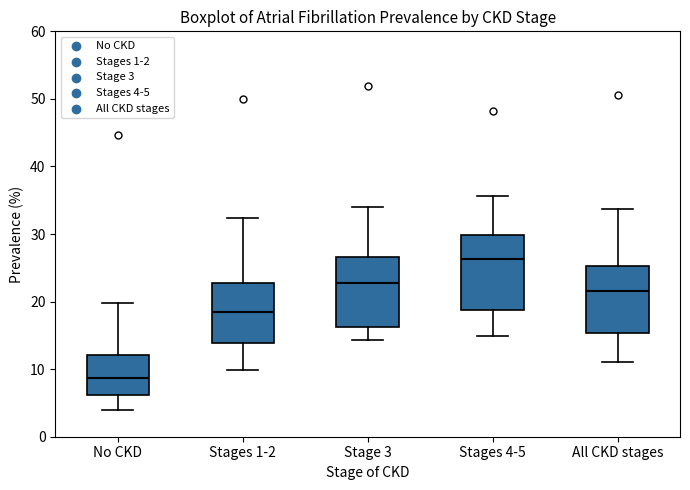

Reading left to right, transcribe this box plot: for each box, give where its median line is, the range the box spans, and where its two whiskers end, as read against the y-axis. The values are not printed on the chart, so give them approximately, as read against the axis.

No CKD: median 9, box 6 to 12, whiskers 4 to 20
Stages 1-2: median 19, box 14 to 23, whiskers 10 to 32
Stage 3: median 23, box 16 to 27, whiskers 14 to 34
Stages 4-5: median 26, box 19 to 30, whiskers 15 to 36
All CKD stages: median 22, box 15 to 25, whiskers 11 to 34